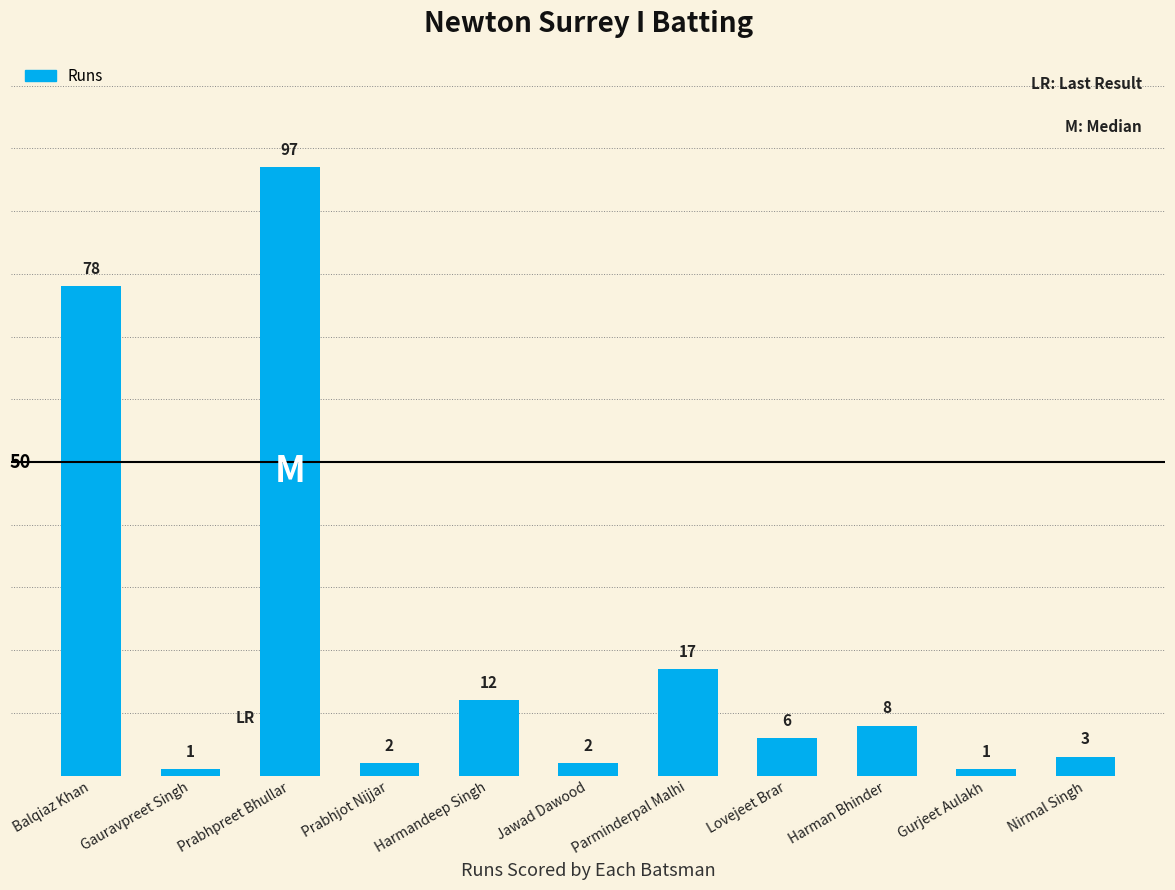

What is the sum of all values?

227